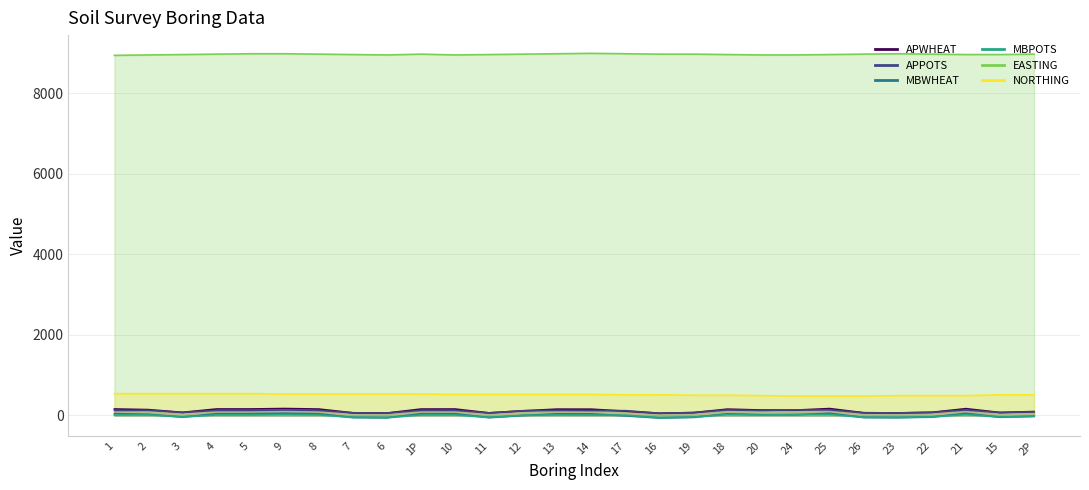

Which series has the widest spread of values?

APWHEAT